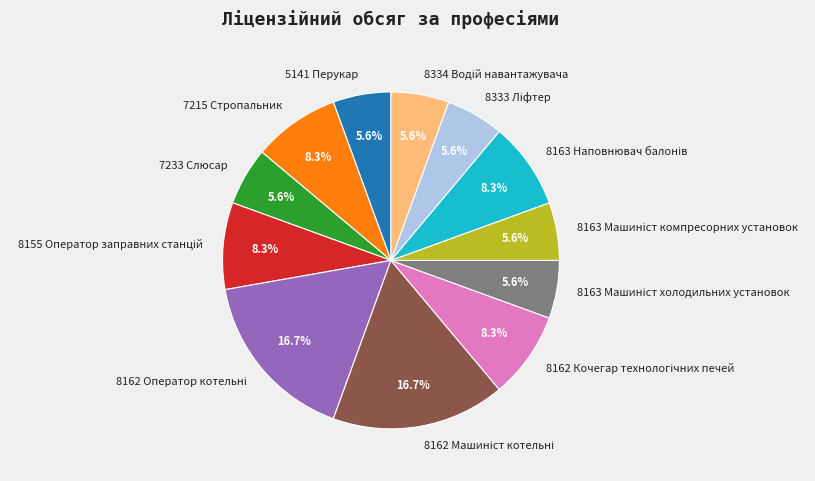

Is there a majority slice in this chart?

No